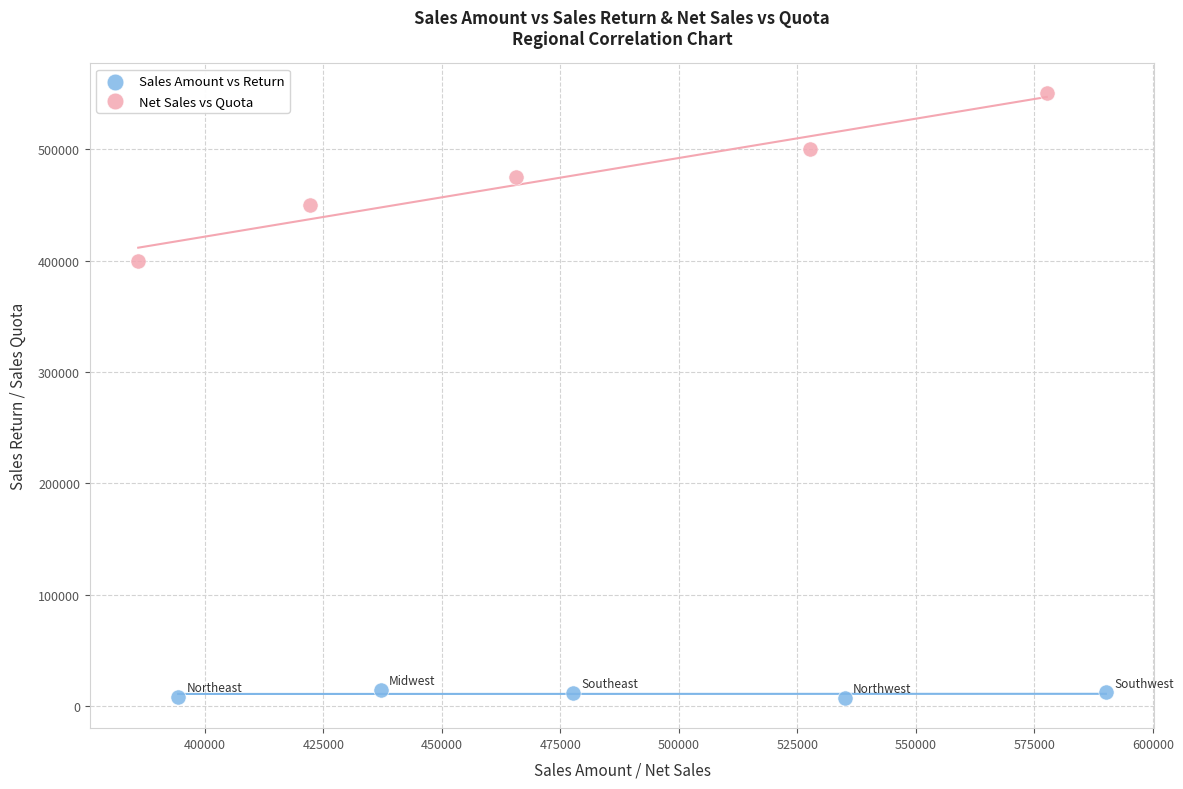

Which series contains the lowest Y value?

Sales Amount vs Return